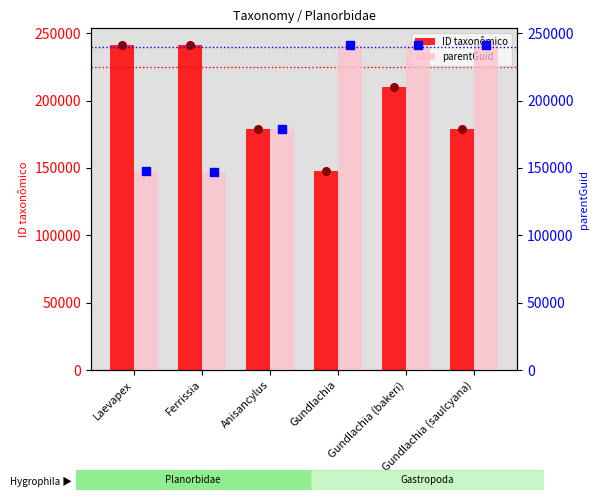

Which series has the widest spread of Y values?

parentGuid